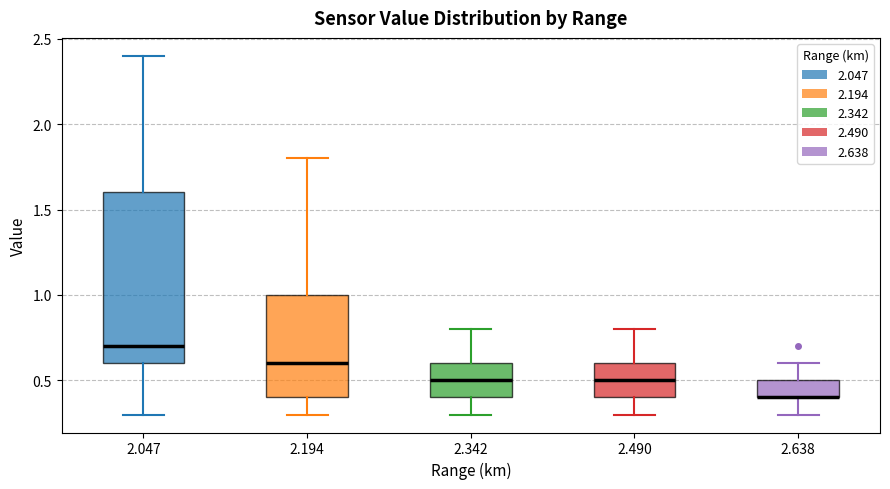

Which box is the tallest, from its lower edge to its upper edge?

2.047